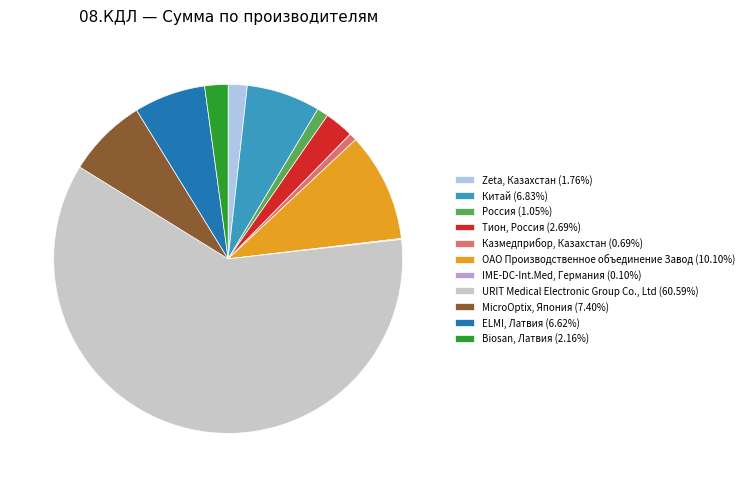

Is there a majority slice in this chart?

Yes